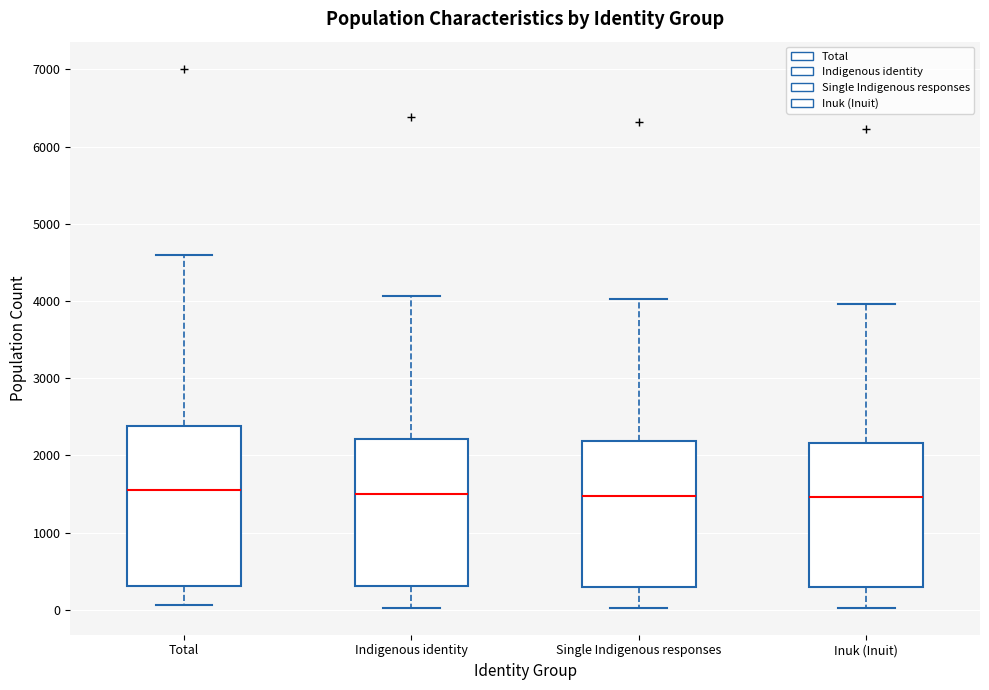

Where does the upper whisker of the box for Inuk (Inuit) end on the y-axis? The values are not printed on the chart, so give them approximately, as read against the axis.

4000